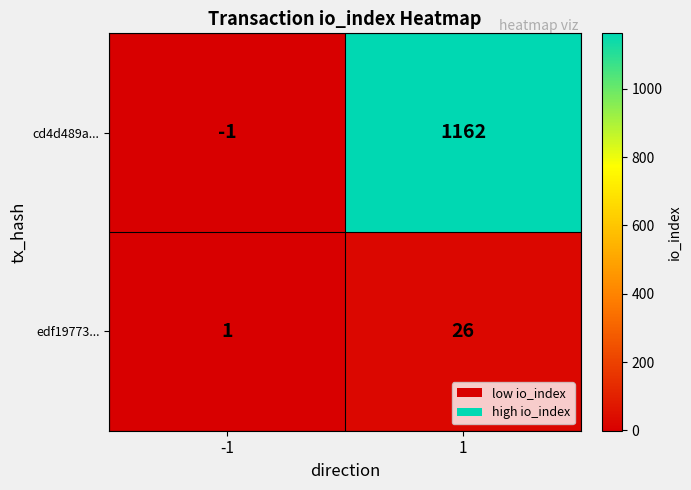

Rank the series by their maximum value, from highest to lowest.

cd4d489a..., edf19773...